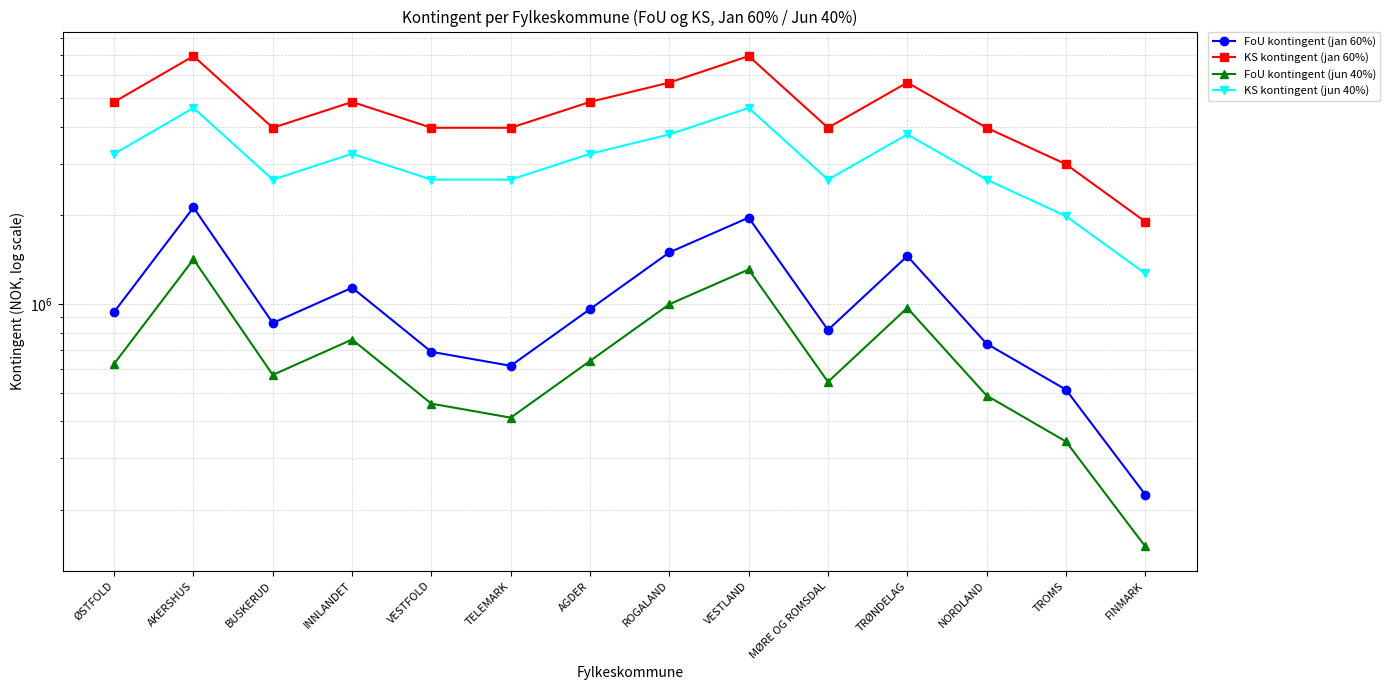

Where does the KS kontingent (jun 40%) series first go above 3238092?

AKERSHUS